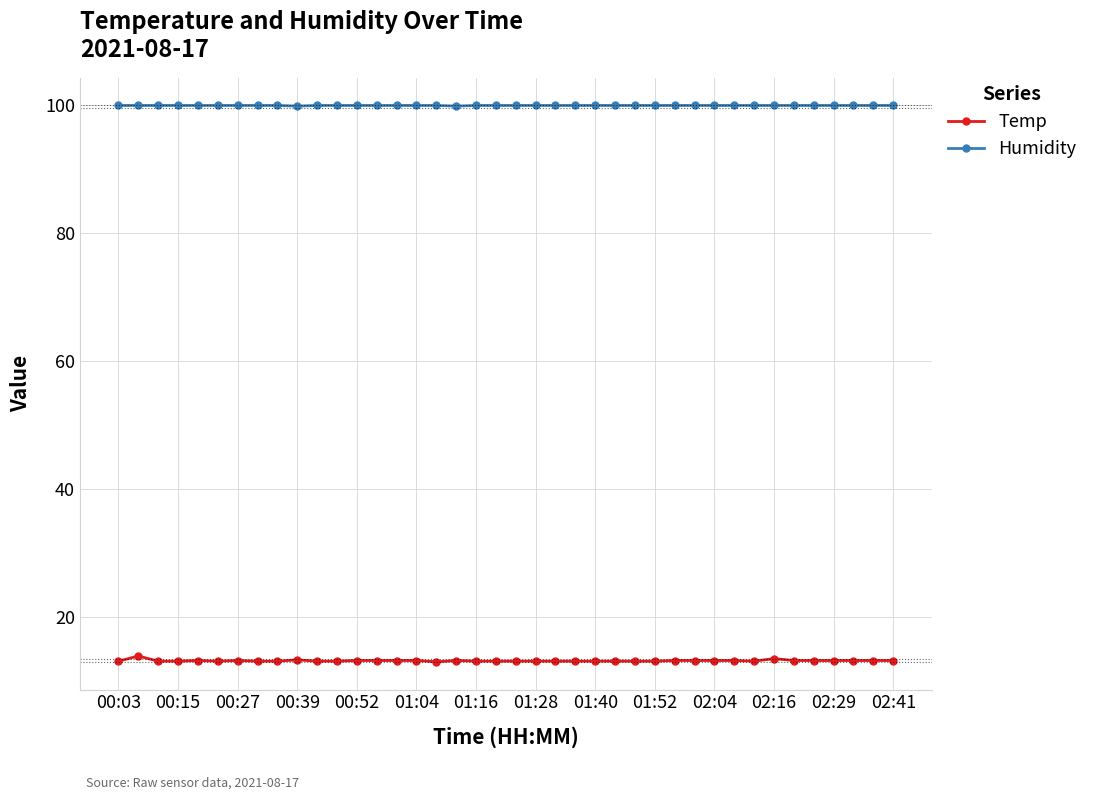

What is the value of the Temp point at the 32nd from the left?

13.2